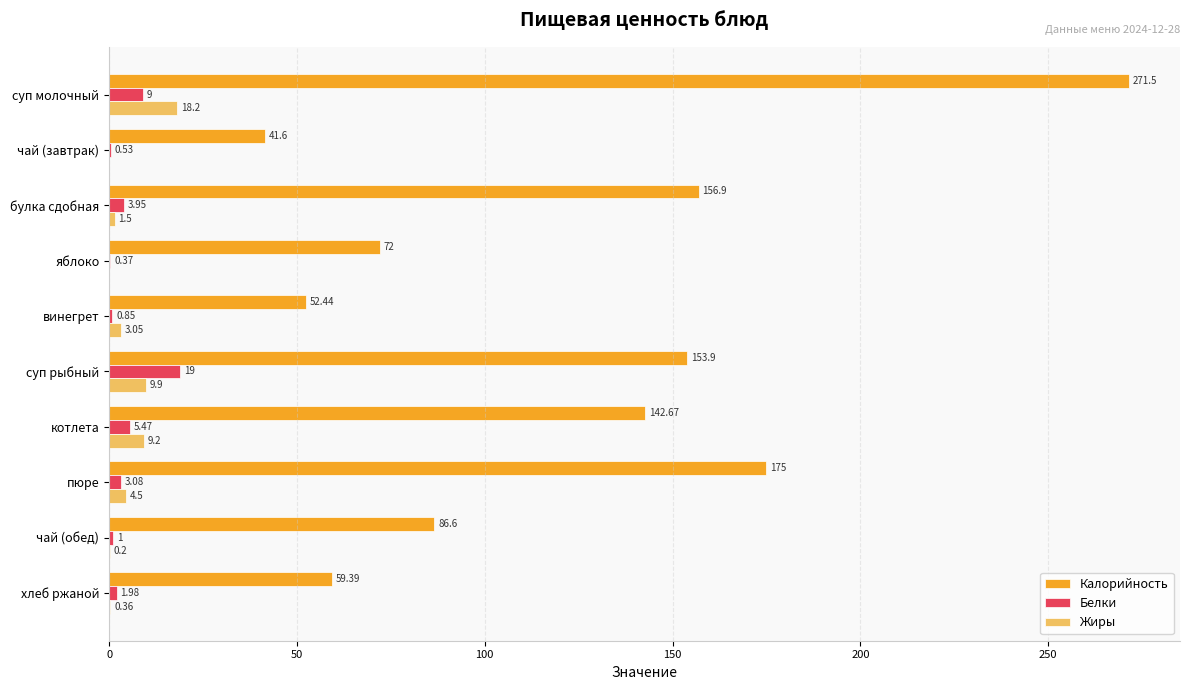

Between чай (обед) and хлеб ржаной, which series saw the biggest shift?

Калорийность